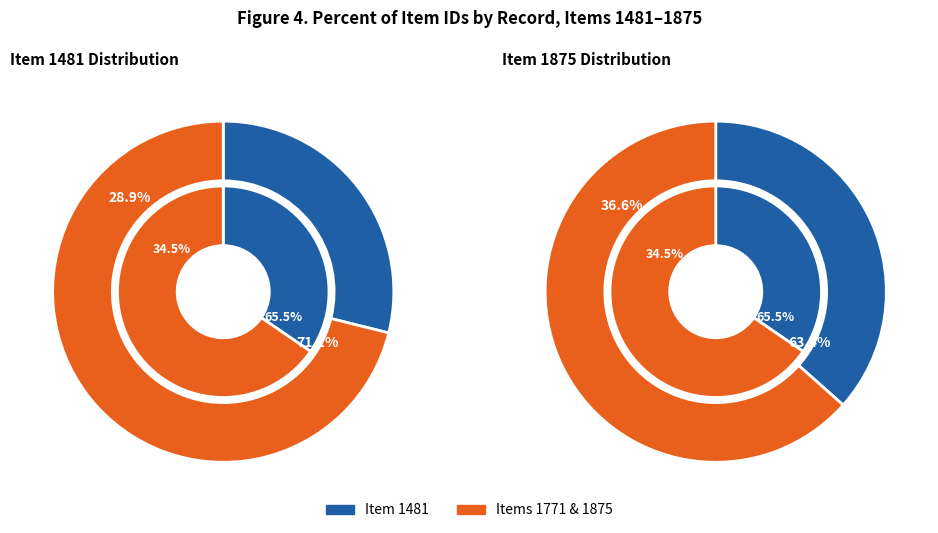

To the nearest percent, what is the combined percentage of 1875 and 1481?

65%